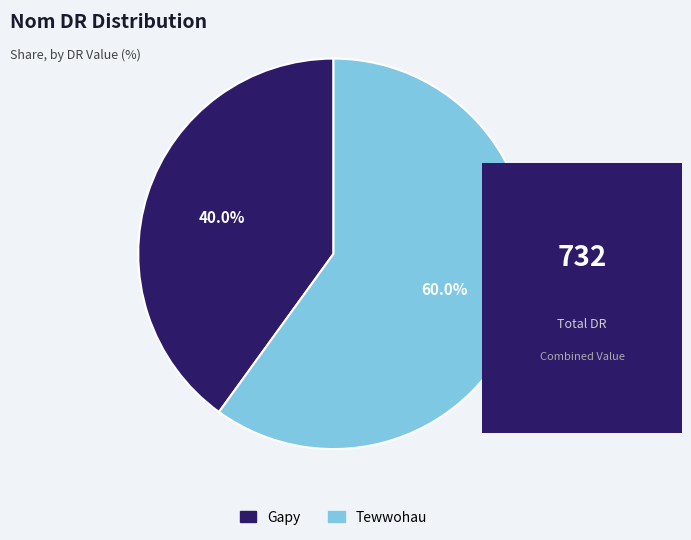

The Tewwohau slice represents 60% of the pie. True or false?

True